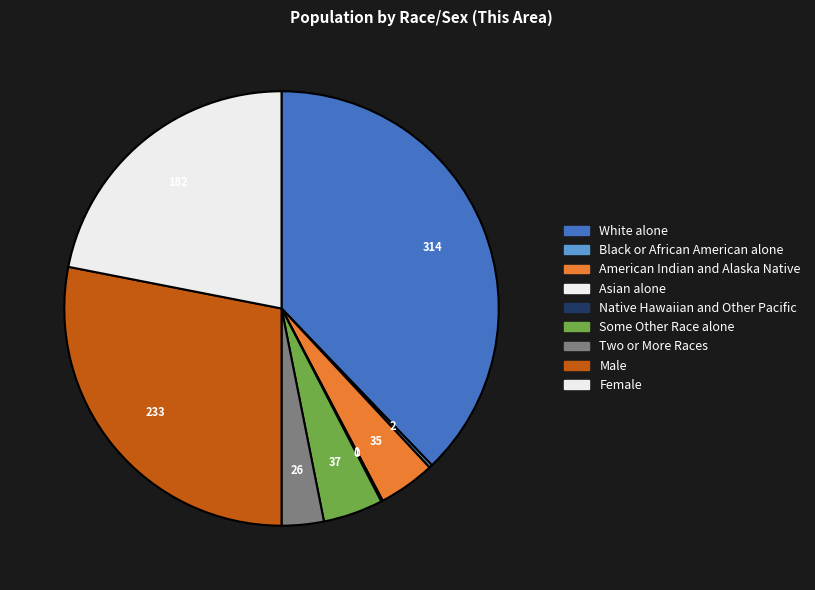

What is the change in value from Black or African American alone to Female?

+180